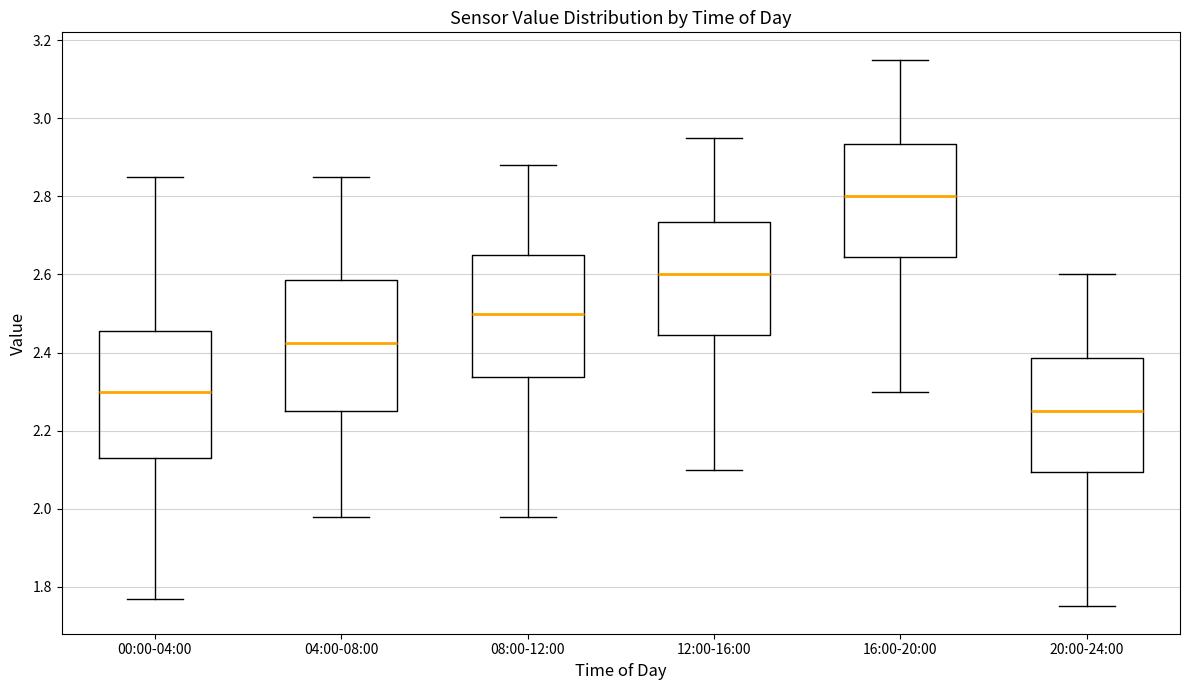

Reading left to right, transcribe this box plot: for each box, give where its median line is, the range the box spans, and where its two whiskers end, as read against the y-axis. The values are not printed on the chart, so give them approximately, as read against the axis.

00:00-04:00: median 2.30, box 2.14 to 2.46, whiskers 1.78 to 2.86
04:00-08:00: median 2.42, box 2.26 to 2.58, whiskers 1.98 to 2.86
08:00-12:00: median 2.50, box 2.34 to 2.66, whiskers 1.98 to 2.88
12:00-16:00: median 2.60, box 2.44 to 2.74, whiskers 2.10 to 2.96
16:00-20:00: median 2.80, box 2.64 to 2.94, whiskers 2.30 to 3.16
20:00-24:00: median 2.26, box 2.10 to 2.38, whiskers 1.76 to 2.60